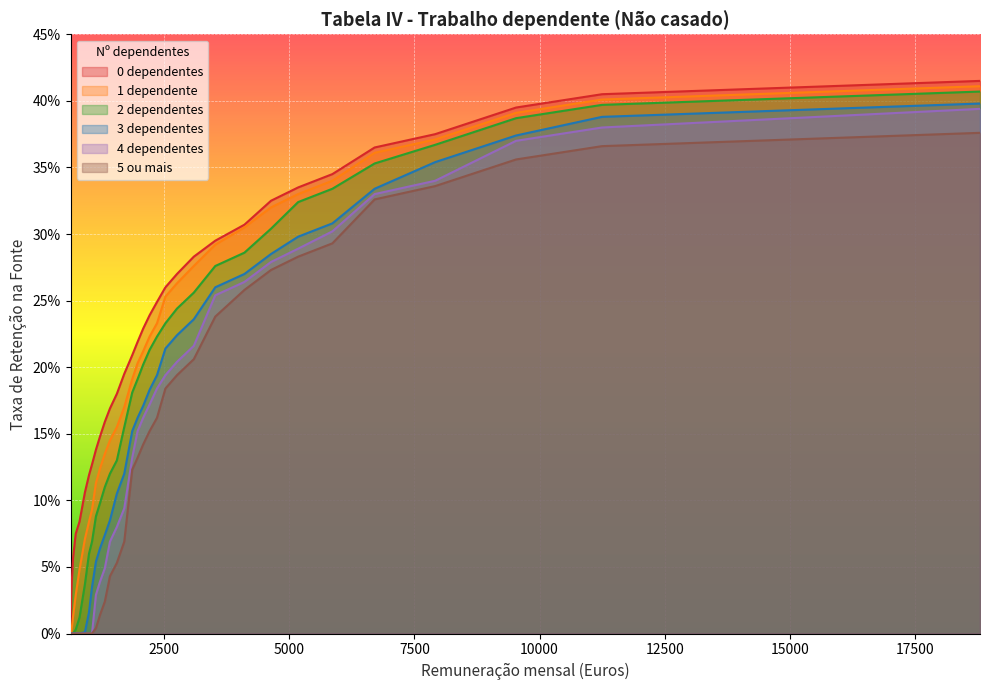

What is the sum of all 1 dependente values?

6.6